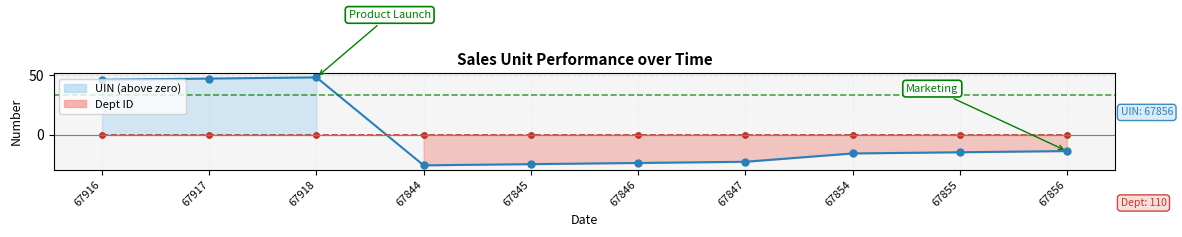

List the labels in order of value, largest first.

67918, 67917, 67916, 67856, 67855, 67854, 67847, 67846, 67845, 67844